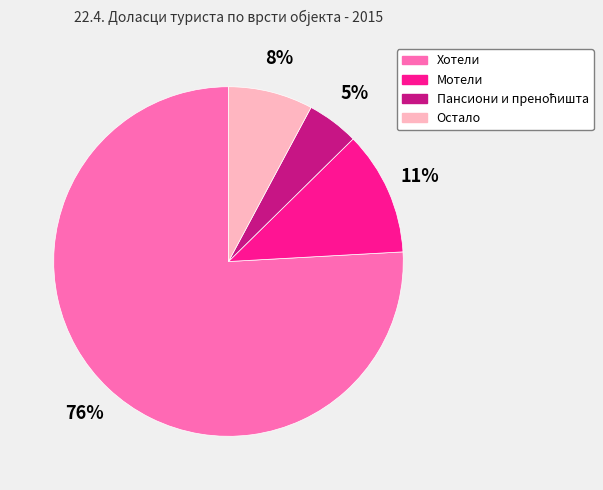

What percentage is the Мотели slice, to the nearest percent?

11%